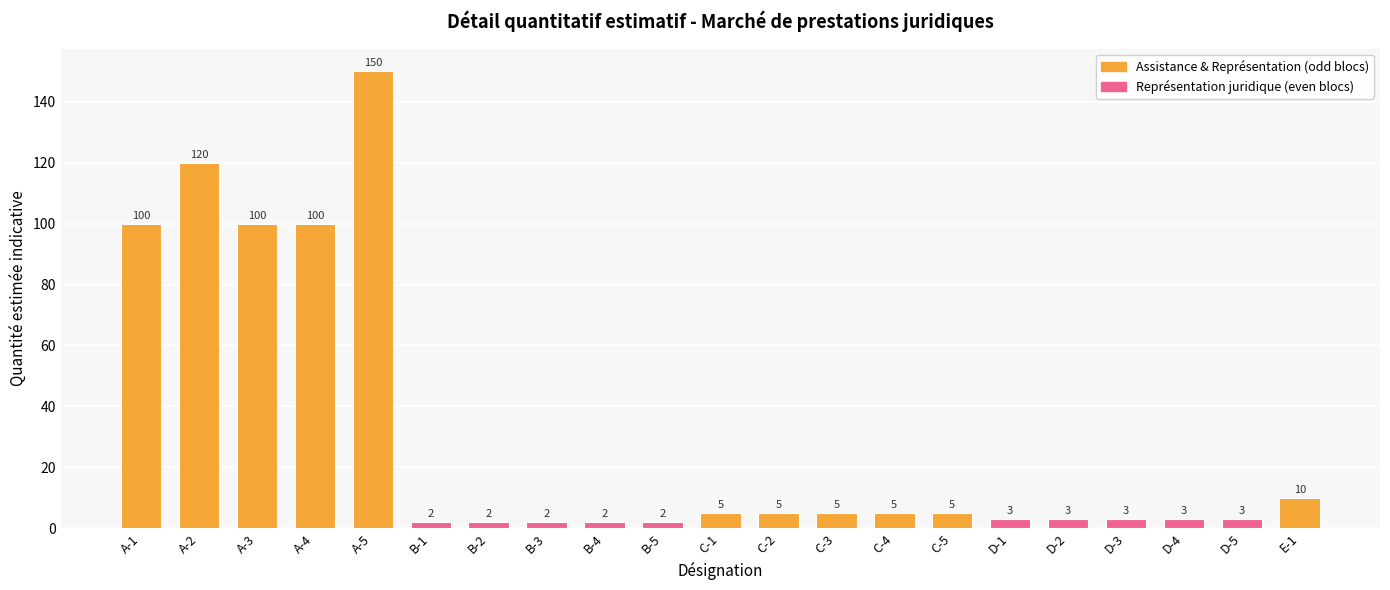

What is the approximate value at D-4, to the nearest 5?

5